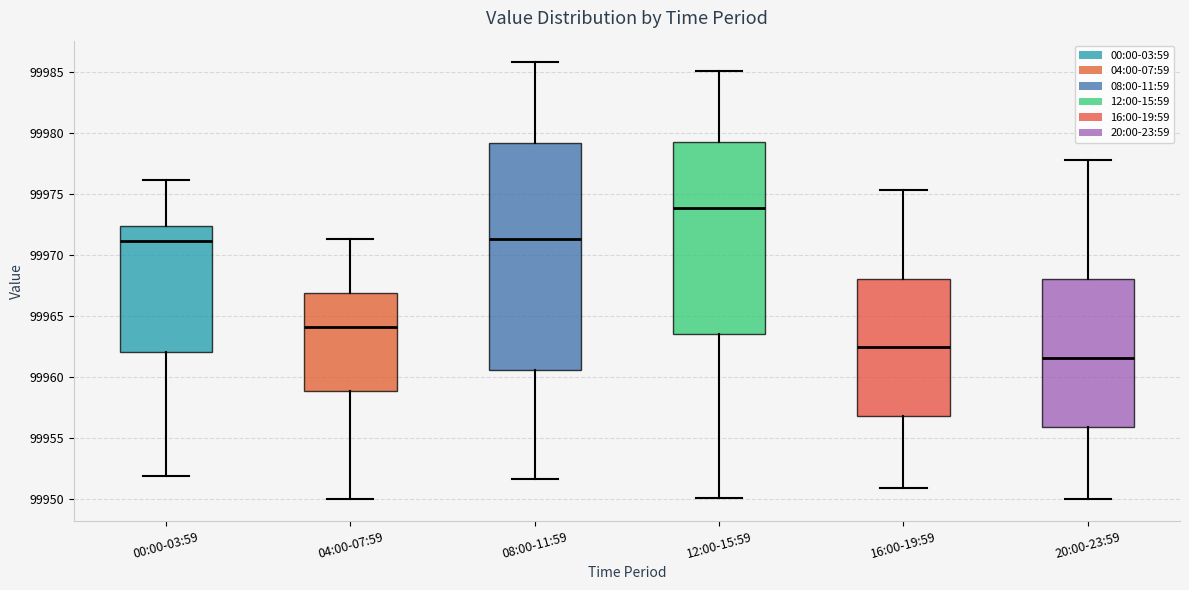

Which box is the tallest, from its lower edge to its upper edge?

08:00-11:59